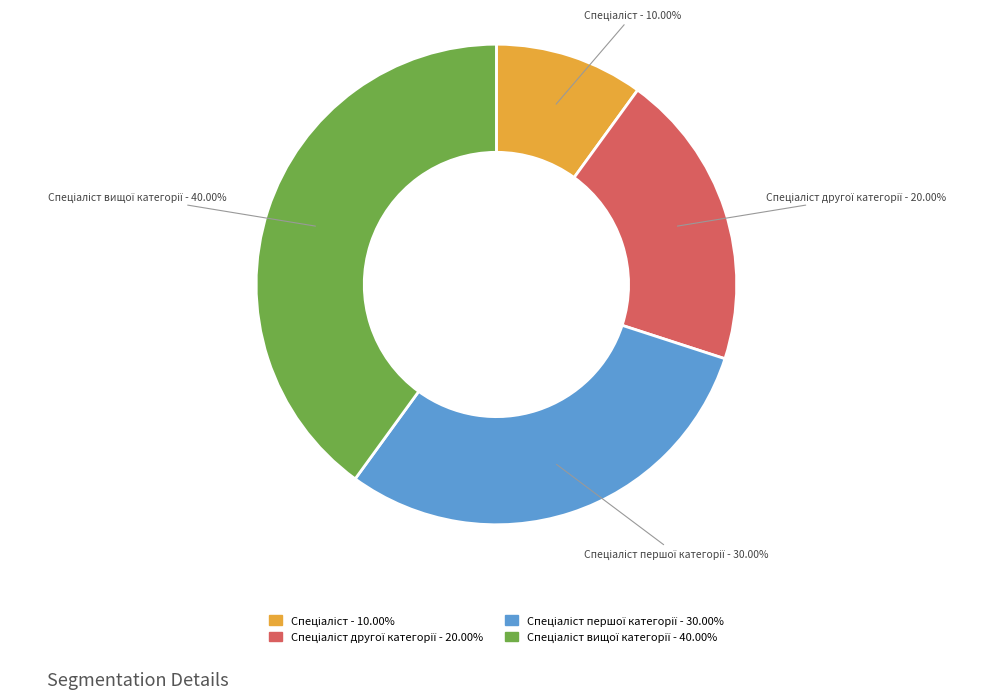

Is there any slice that represents more than half of the pie?

No